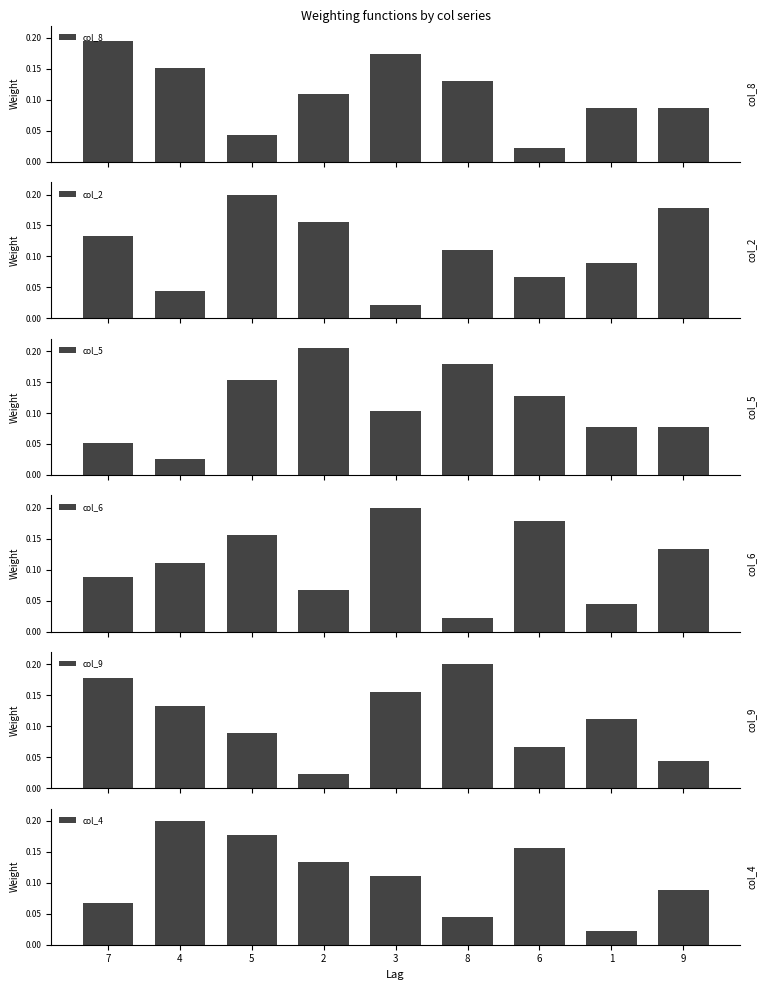

List the labels in order of col_5 value, largest first.

2, 8, 5, 6, 3, 1, 9, 7, 4